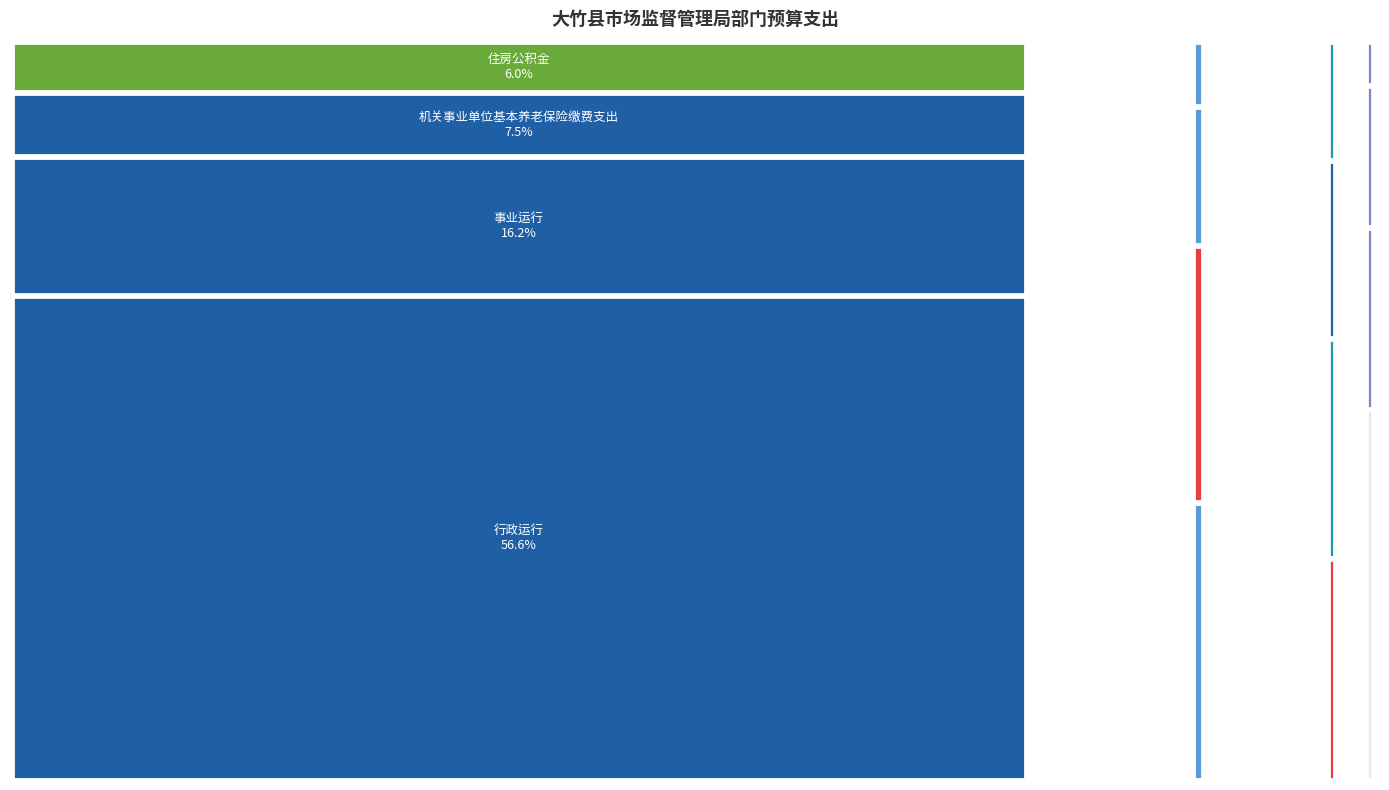

Reading left to right, what are all the values shown in this chart?

合计: 400000	25045499	1578000	66600	300000	200000	1700000	7165864	373076	20640	3318898	847161	371332	174000	85423	2641309
当年财政拨款安排: 0	23776399	1258000	66600	300000	200000	1700000	7165864	223076	20640	3318898	847161	371332	174000	85423	2641309
上年结转安排: 400000	1269100	320000	0	0	0	0	0	150000	0	0	0	0	0	0	0